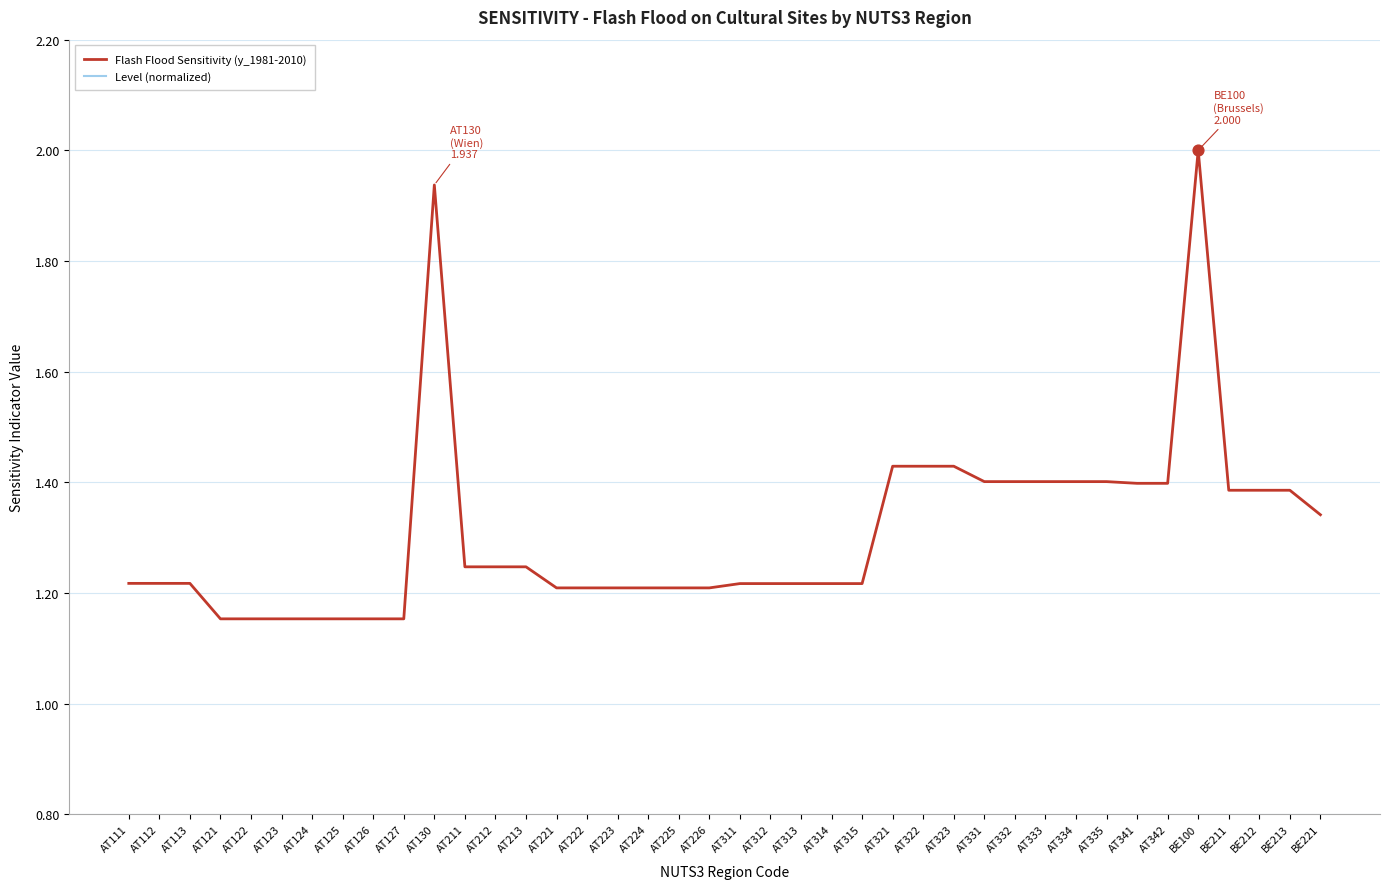

Is the value of Level (normalized) at AT223 greater than the value of Flash Flood Sensitivity (y_1981-2010) at AT313?

Yes